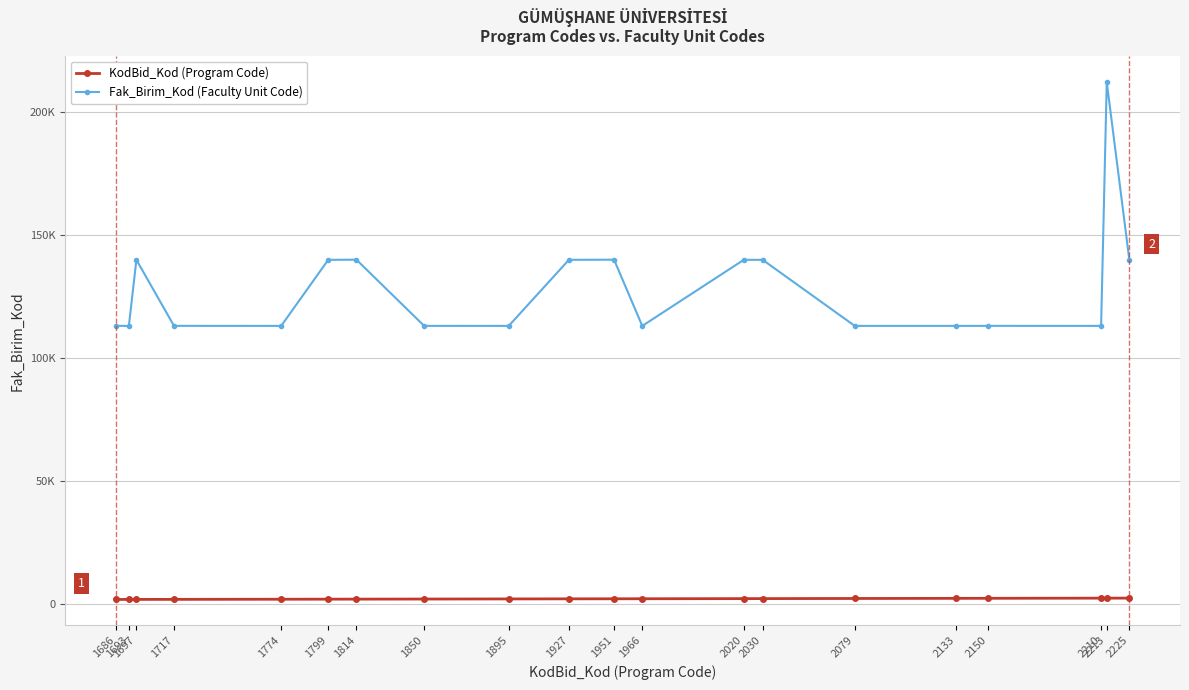

True or false: KodBid_Kod (Program Code) and Fak_Birim_Kod (Faculty Unit Code) intersect in this chart.

False